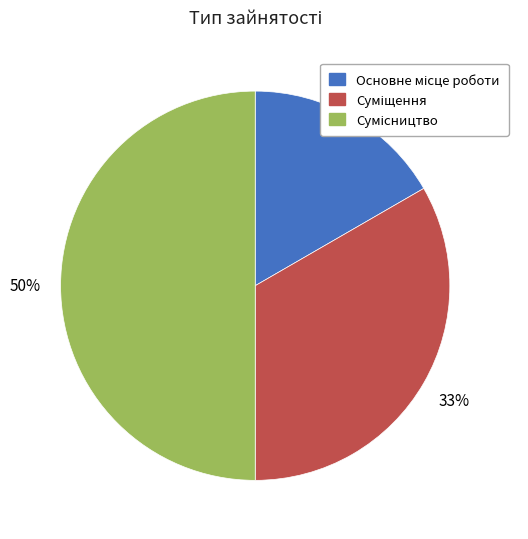

To the nearest percent, what is the average slice percentage?

33%